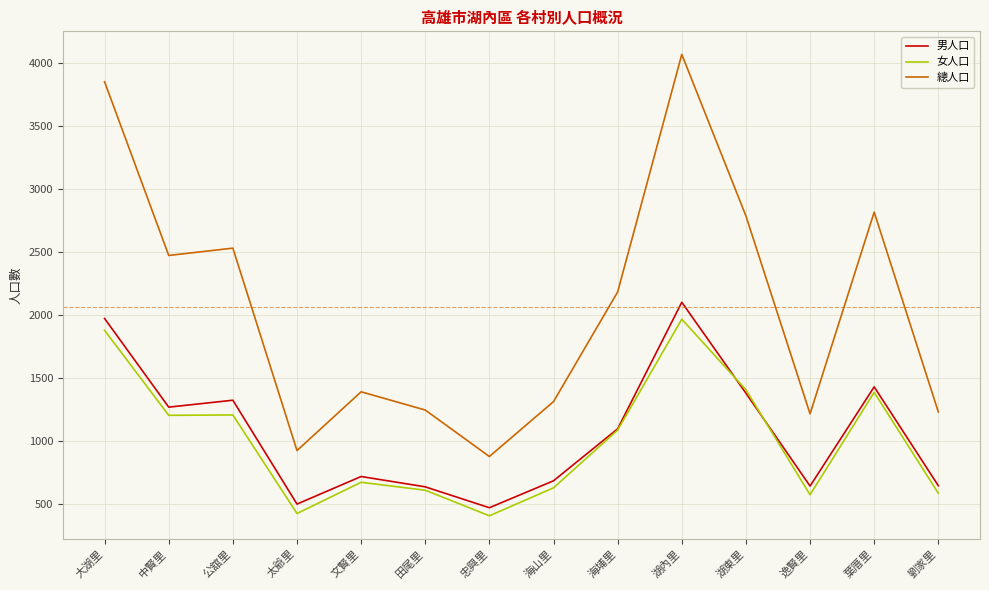

At 文賢里, list the series in order from smallest to largest.

女人口, 男人口, 總人口